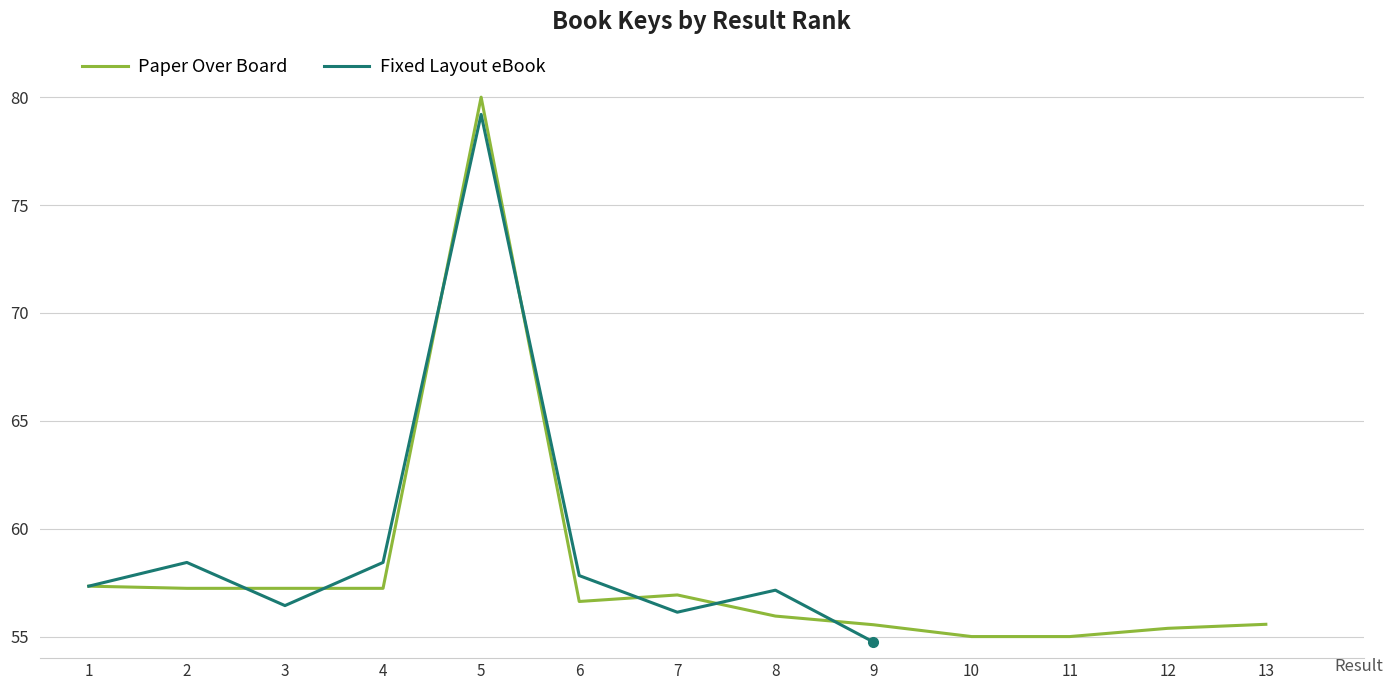

What is the average value?

58.1